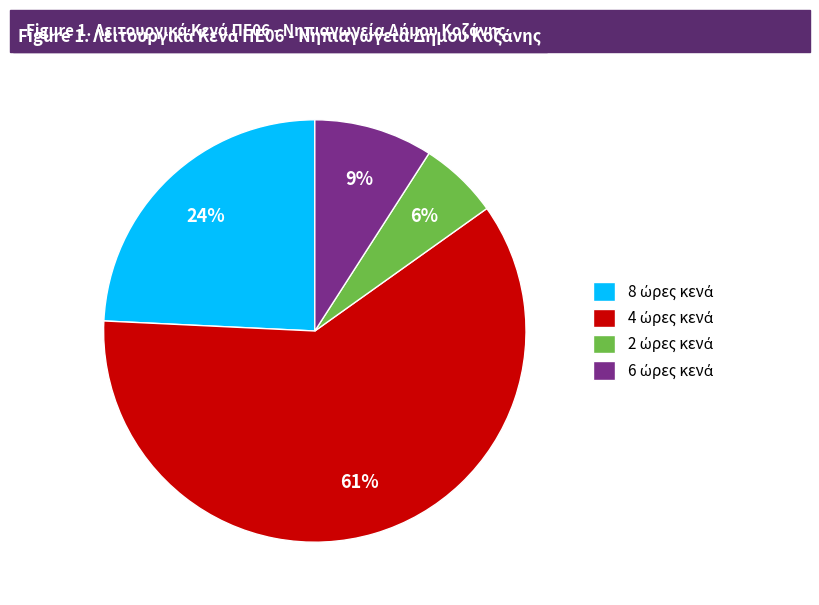

How many segments does this pie chart have?

4